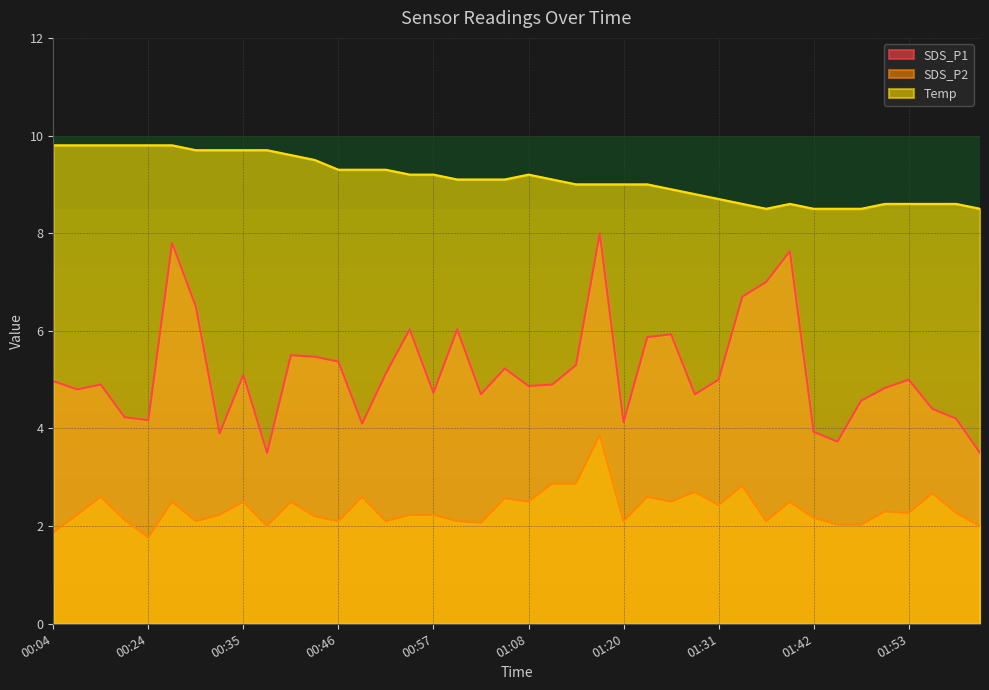

What is the value of the SDS_P1 point at the 12th from the left?

5.5